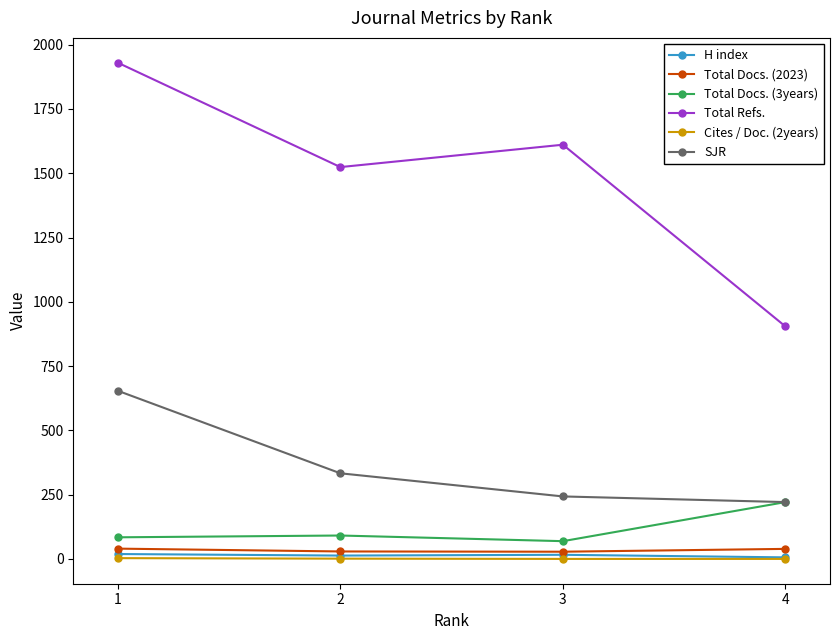

The value of SJR at 2 is 333. True or false?

True